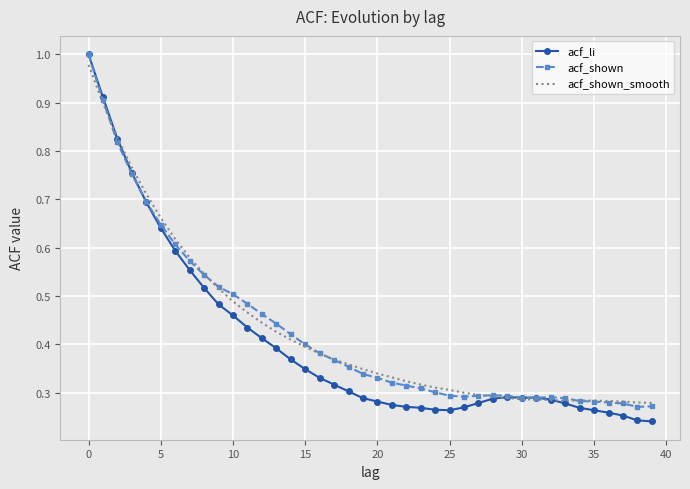

Which series has the largest range (max minus min)?

acf_li